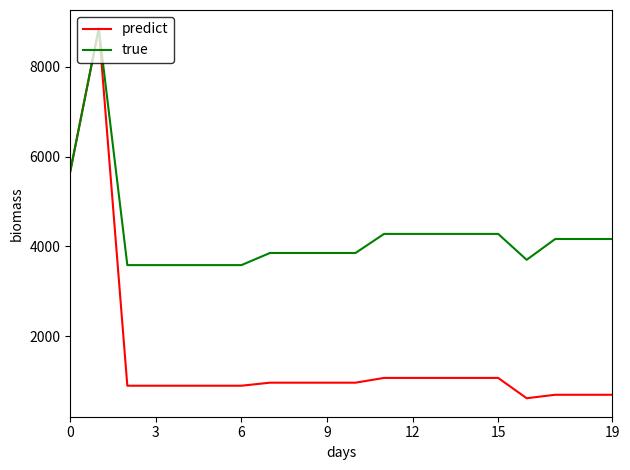

What is the lowest value of the true series?

3583.6